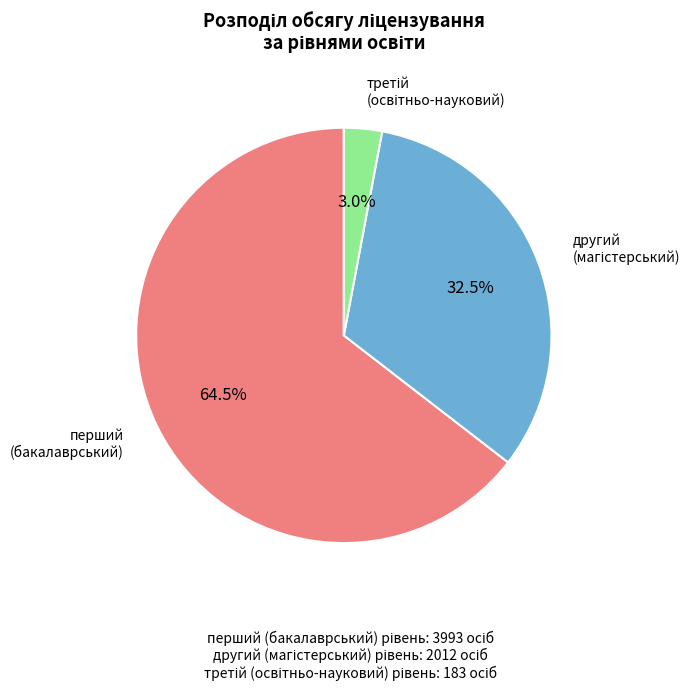

Is there a majority slice in this chart?

Yes